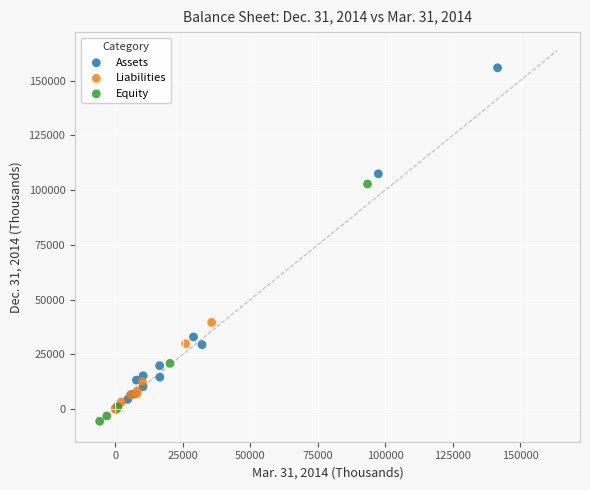

Which series has the largest Y range (max minus min)?

Assets